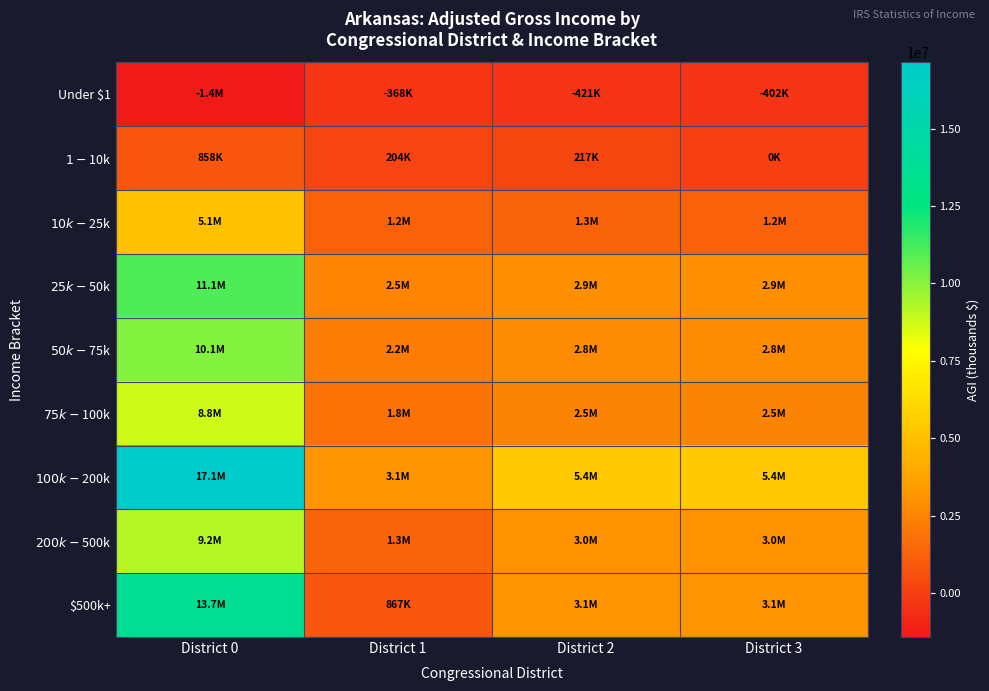

How many series are shown in this chart?

9